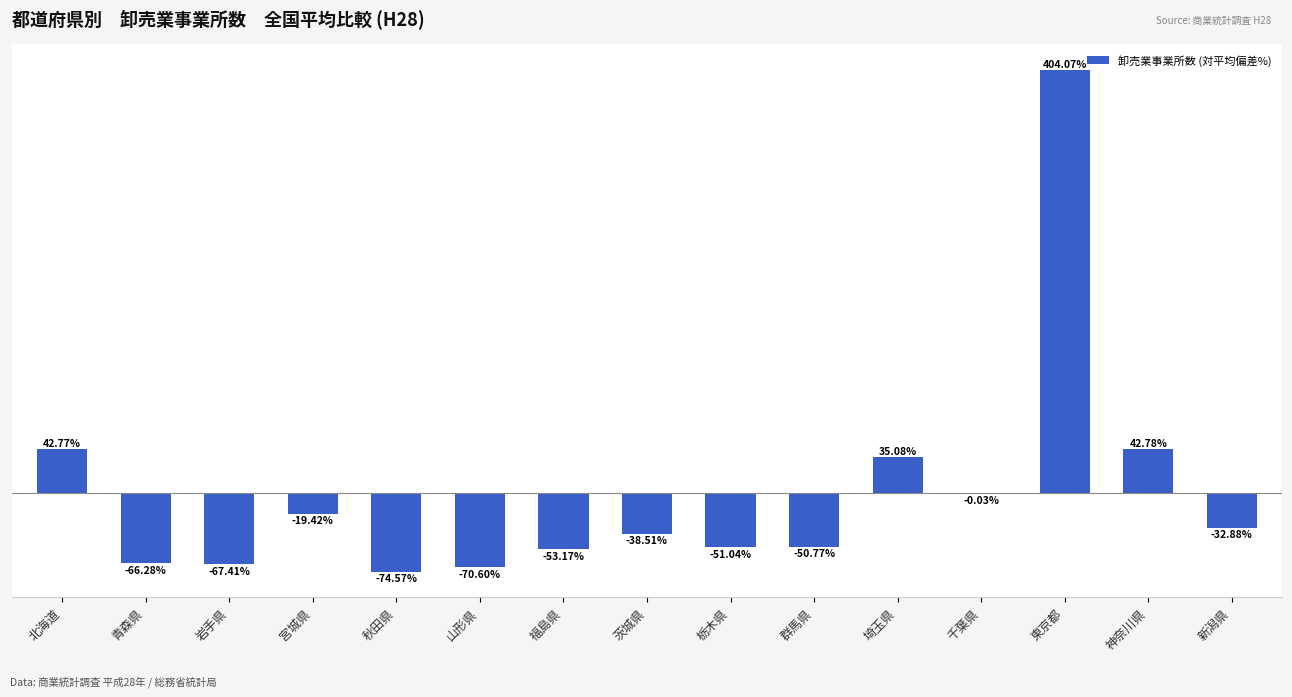

At which label is the value closest to 164?

神奈川県